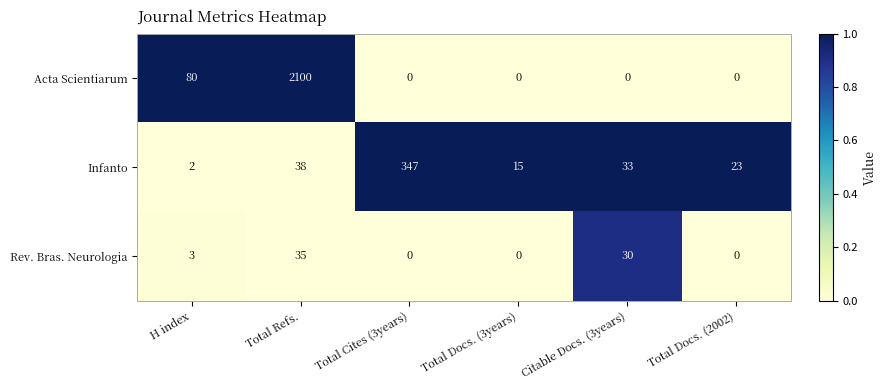

What is the sum of the Infanto values at Total Cites (3years) and Citable Docs. (3years)?

380